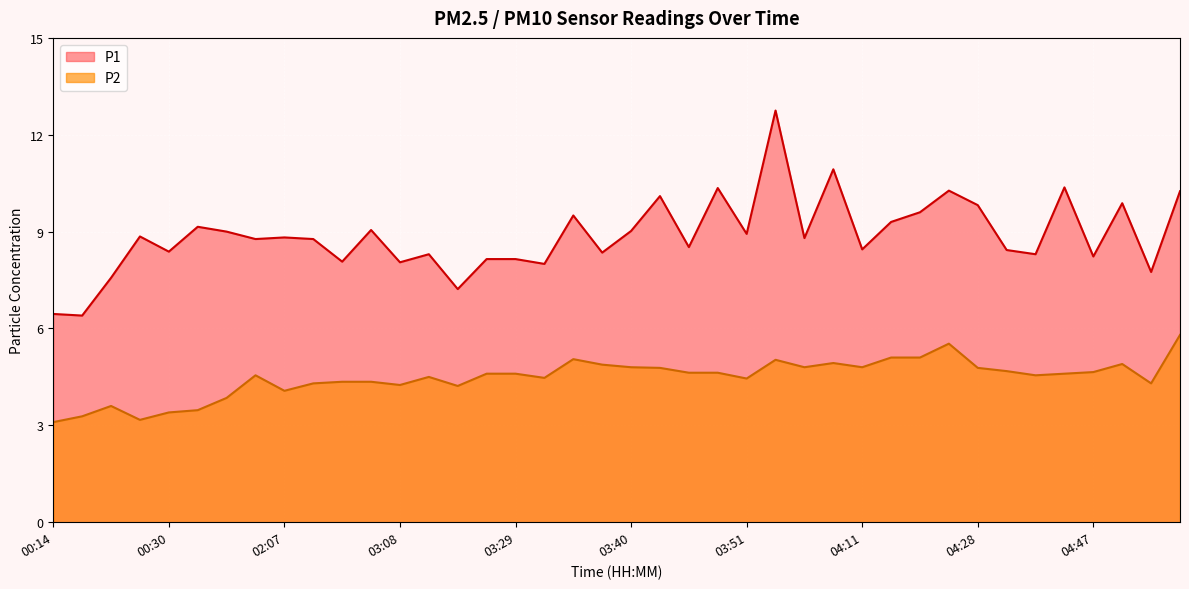

True or false: P2 and P1 cross at least once.

False